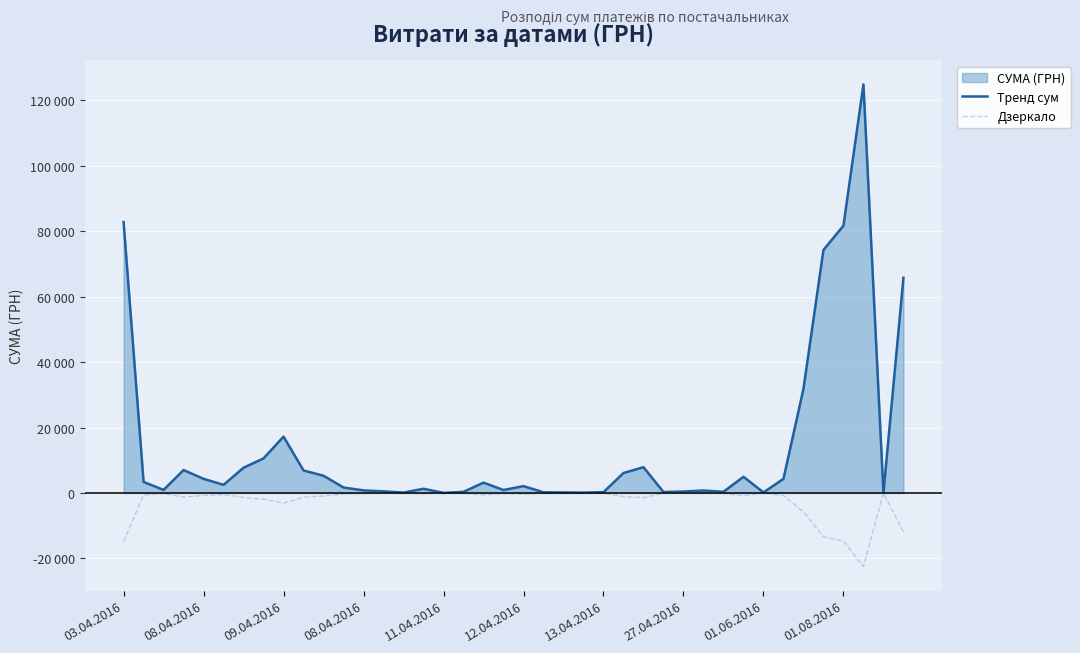

How many interior local valleys does the Дзеркало series have?

9